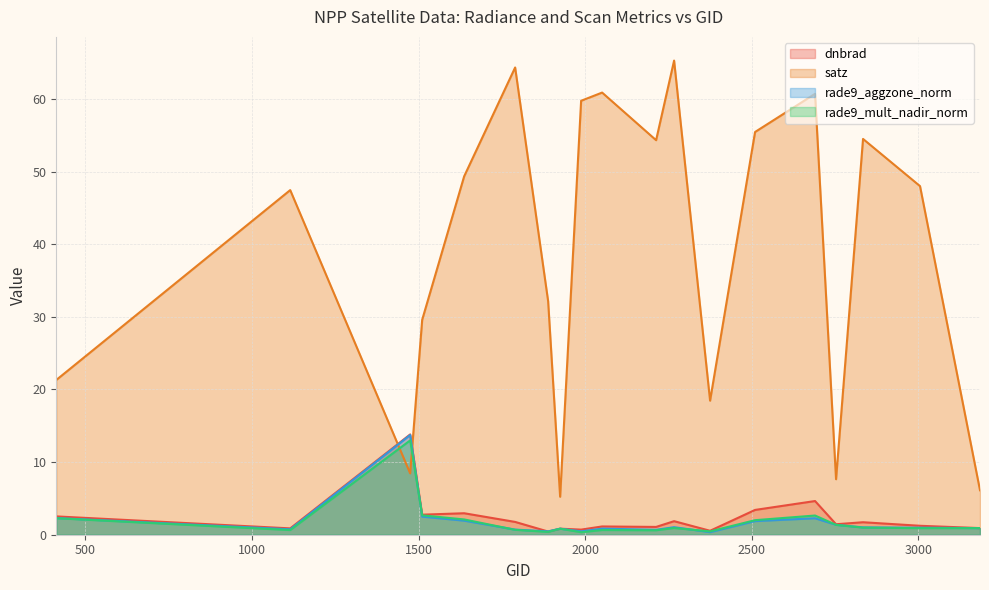

Is the value of dnbrad at 1790 greater than the value of rade9_aggzone_norm at 2267?

Yes